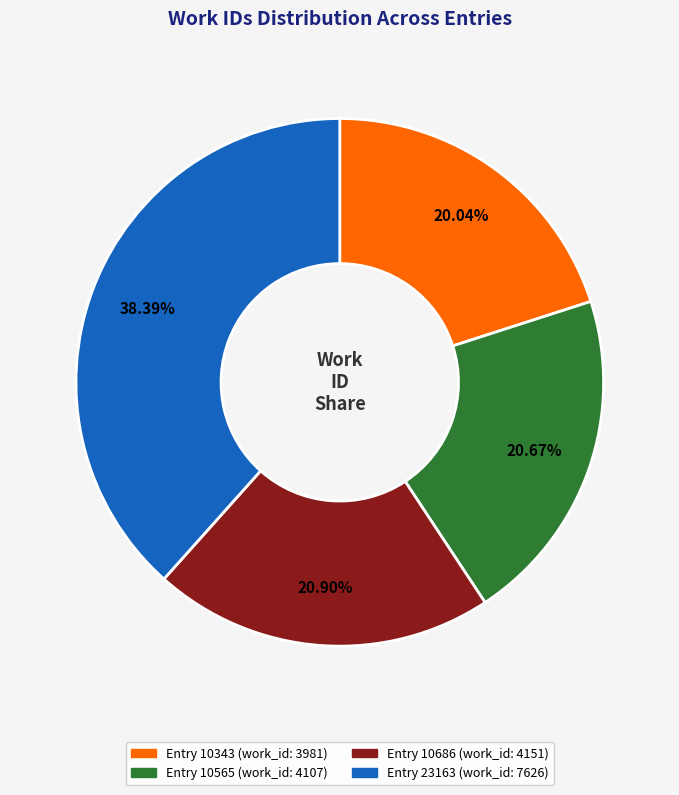

How many segments does this pie chart have?

4